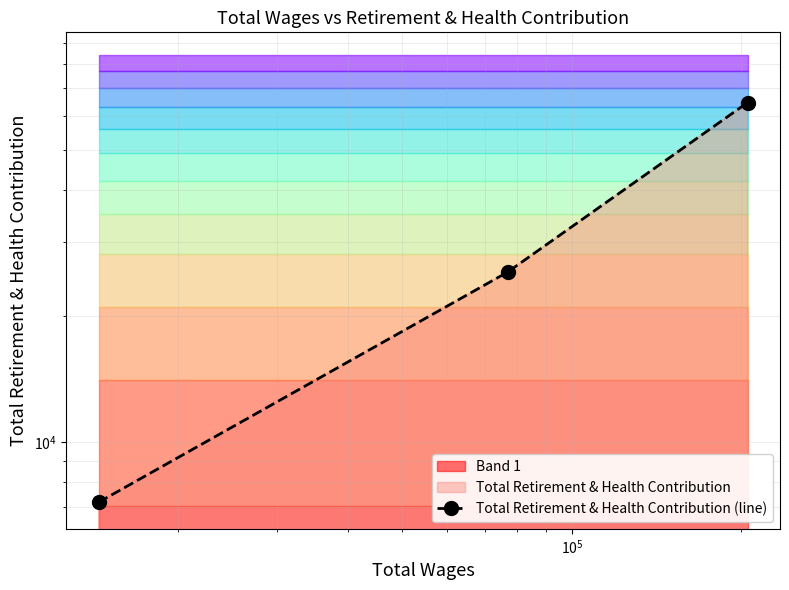

How many data points are above 25454?

1